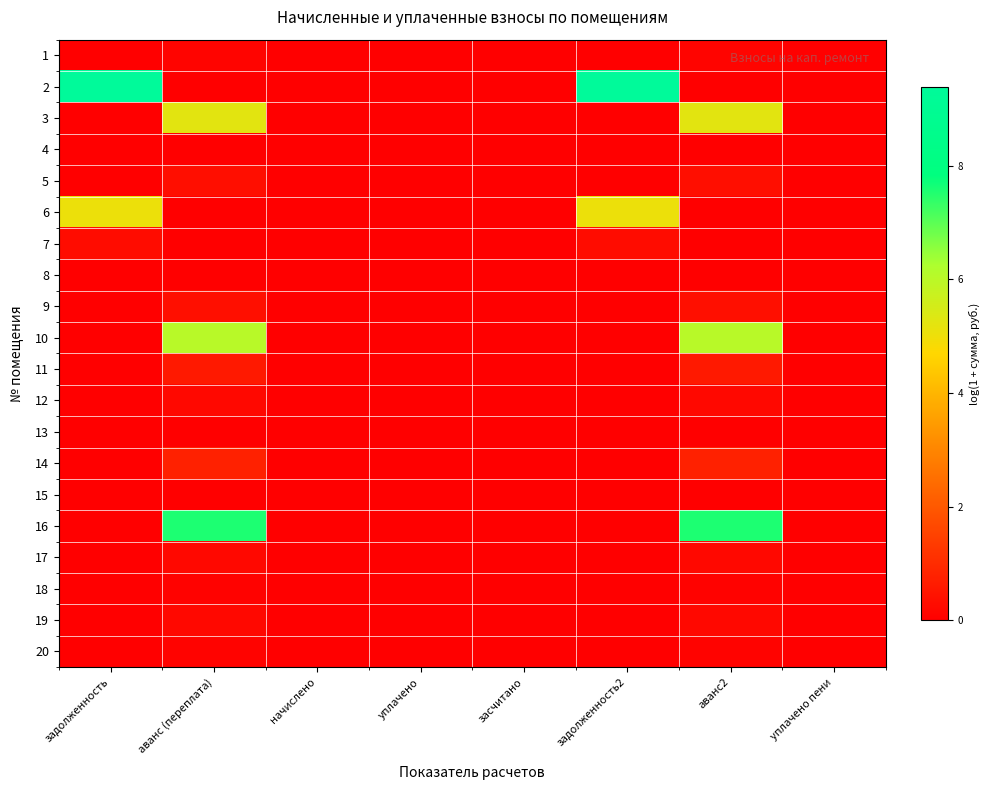

Rank the series at засчитано from highest to lowest value.

1, 2, 3, 4, 5, 6, 7, 8, 9, 10, 11, 12, 13, 14, 15, 16, 17, 18, 19, 20